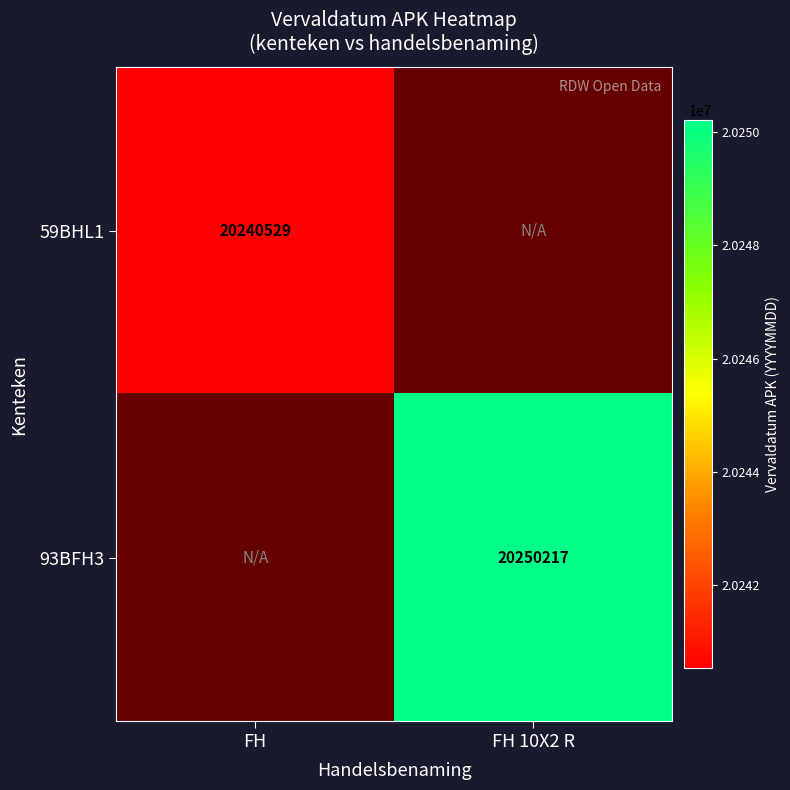

The 59BHL1 series shows 36156208 at FH. True or false?

False